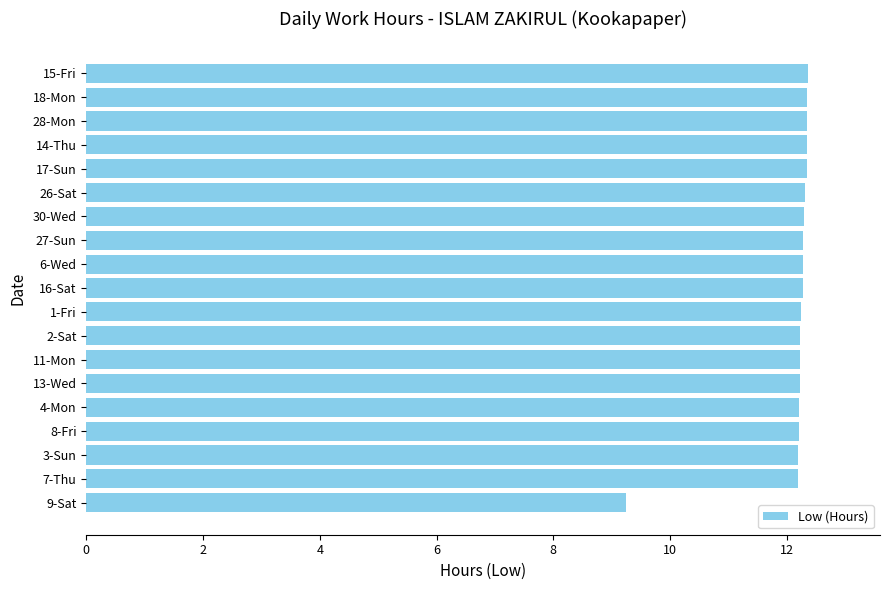

The chart shows a value of 17.1 at 7-Thu. True or false?

False